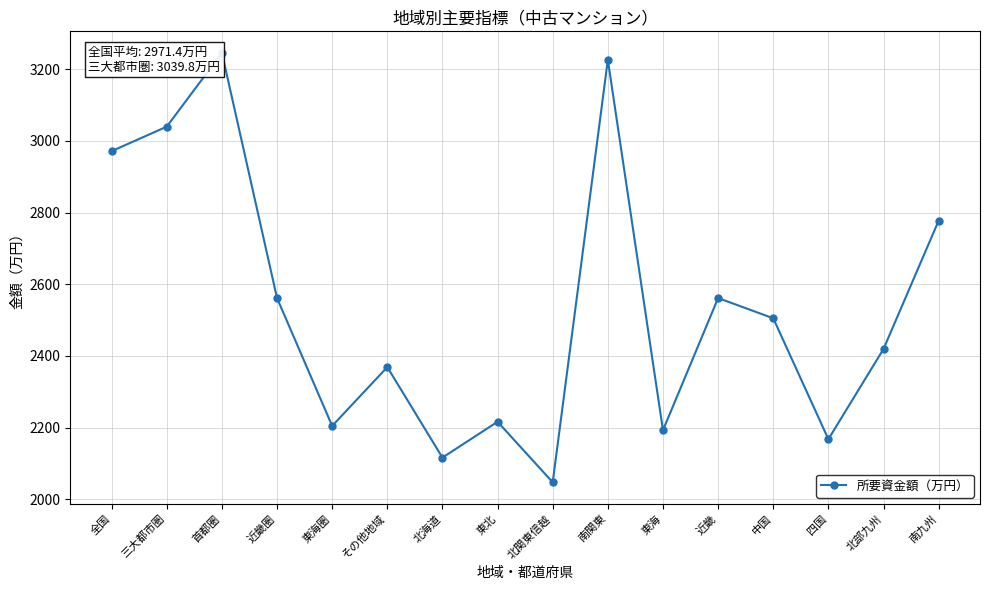

What is the average value?

2538.9